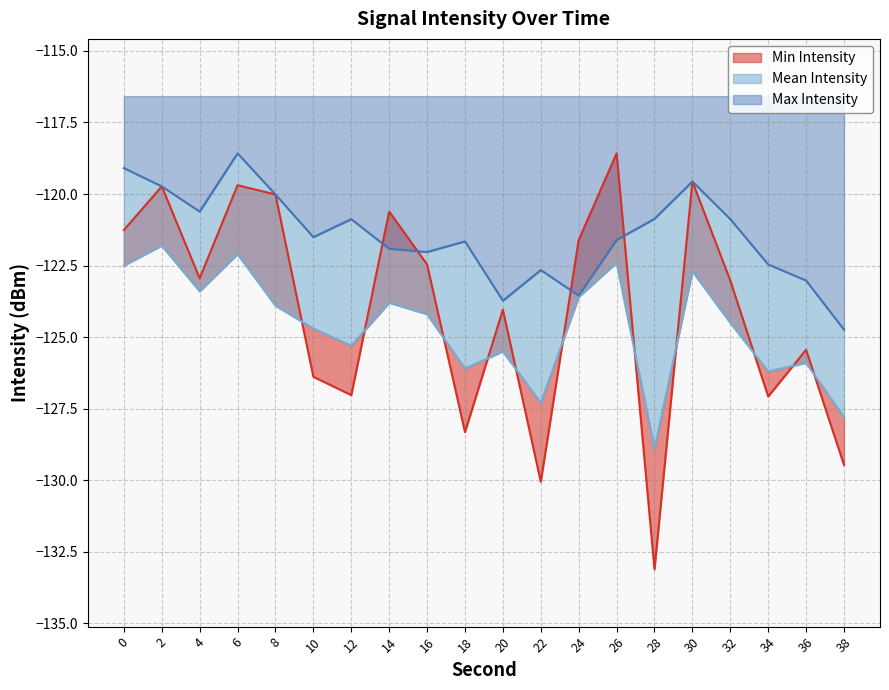

How many lines are shown in the chart?

3